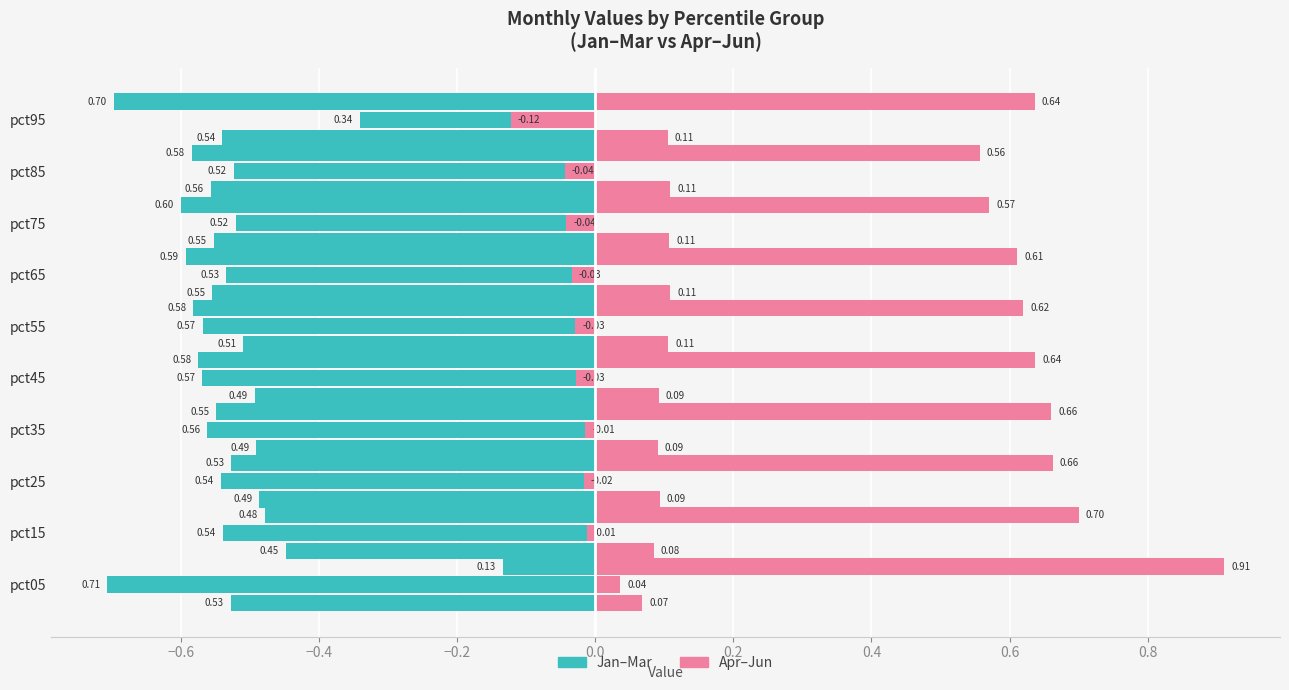

Between pct45 and pct85, which series saw the biggest shift?

Jan-Mar